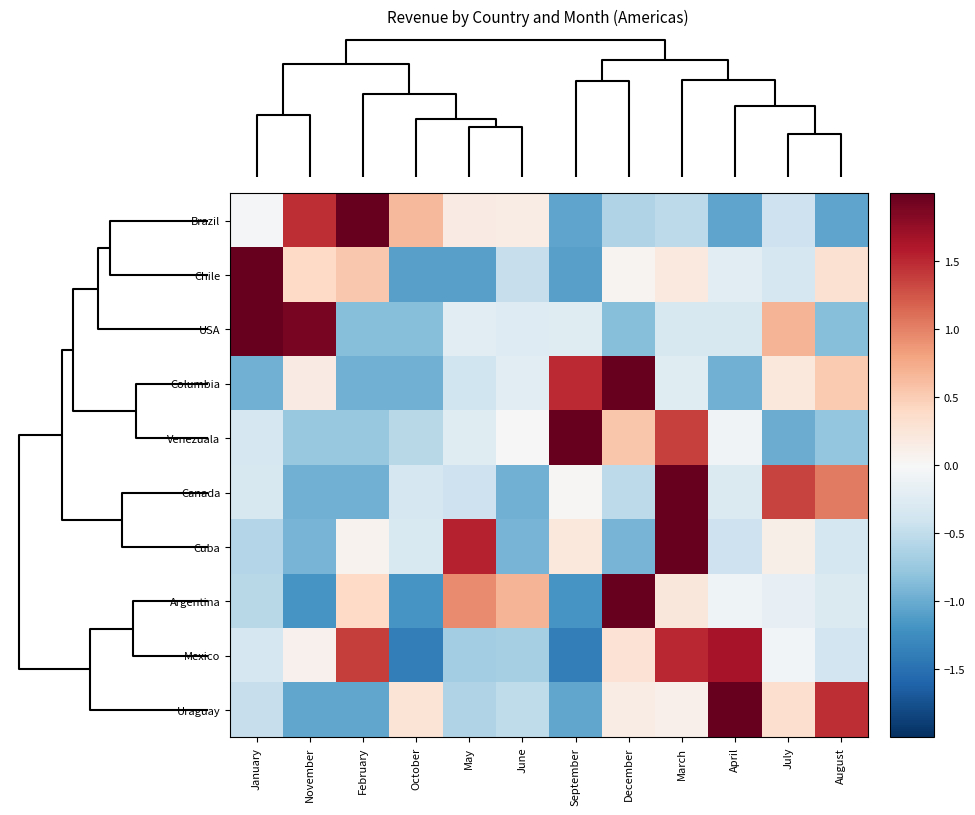

List the series in order of their peak value, lowest first.

Mexico, USA, Brazil, Columbia, Uraguay, Canada, Argentina, Cuba, Venezuala, Chile